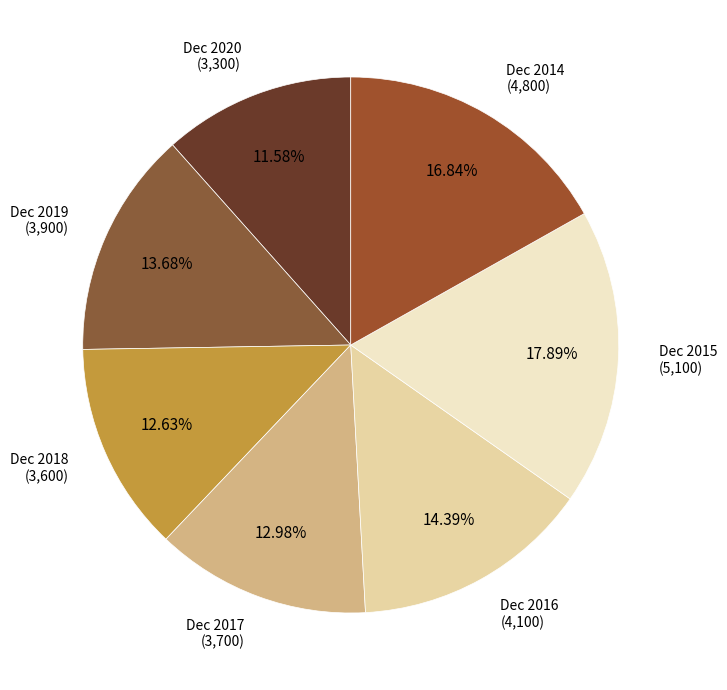

Between Dec 2016 and Dec 2014, which is larger?

Dec 2014